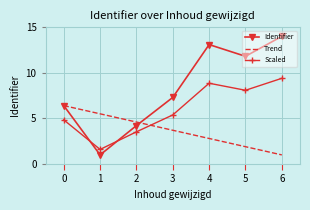

Reading left to right, what are all the values shown in this chart?

Identifier: 0=6.4	1=1.0	2=4.2	3=7.3	4=13.1	5=11.8	6=14.0
Trend: 0=6.4	1=5.5	2=4.6	3=3.7	4=2.8	5=1.9	6=1.0
Scaled: 0=4.8	1=1.6	2=3.5	3=5.4	4=8.9	5=8.1	6=9.4